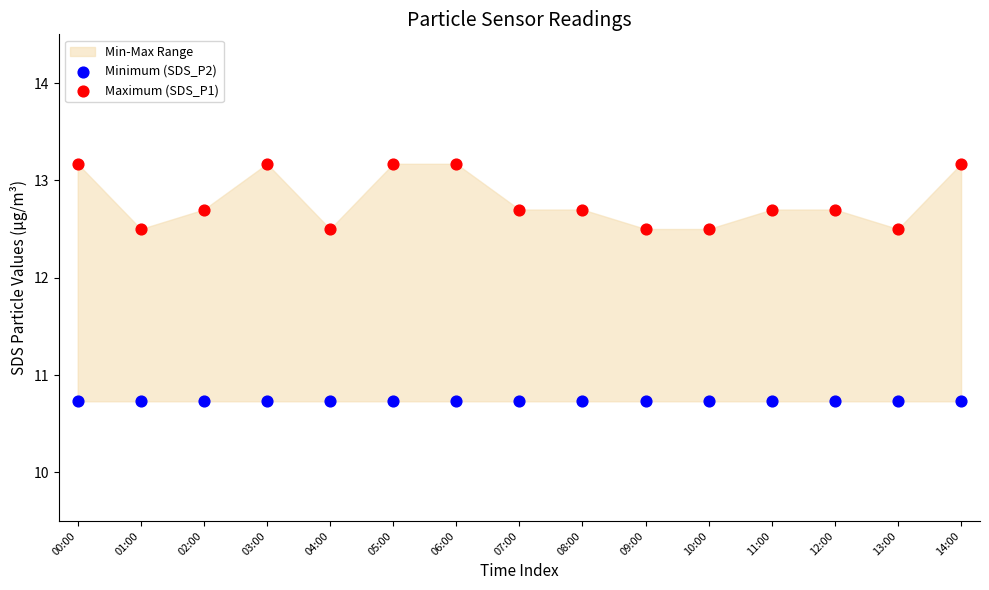

Which series contains the highest Y value?

Maximum (SDS_P1)